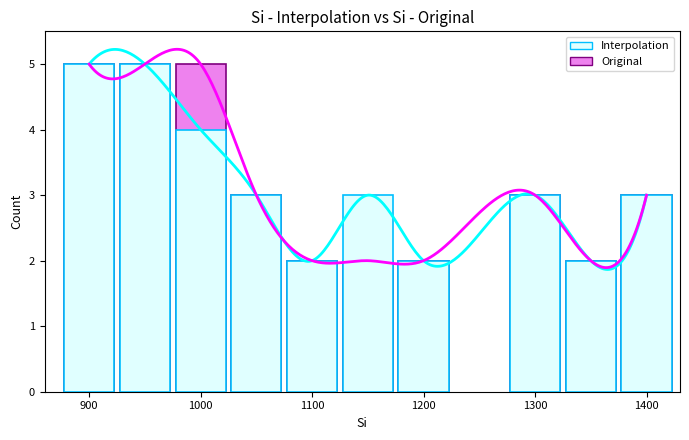

Between 1000 and 1300, which series saw the biggest shift?

Original